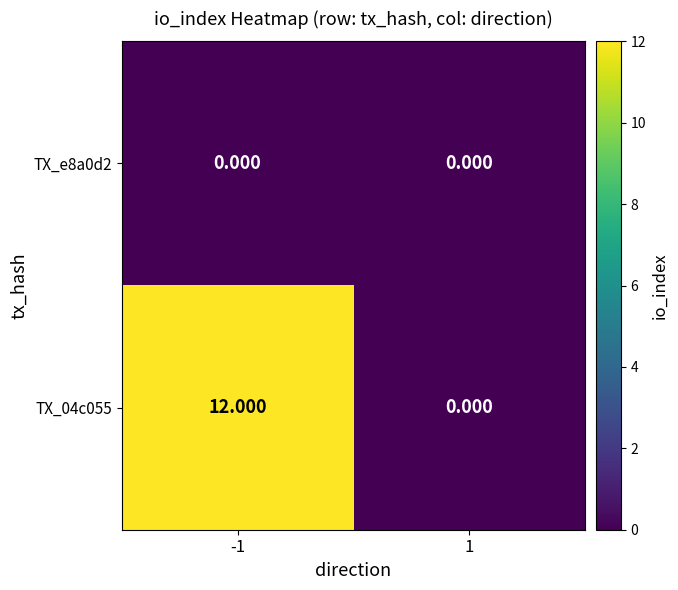

Rank the series at 1 from highest to lowest value.

TX_e8a0d2, TX_04c055